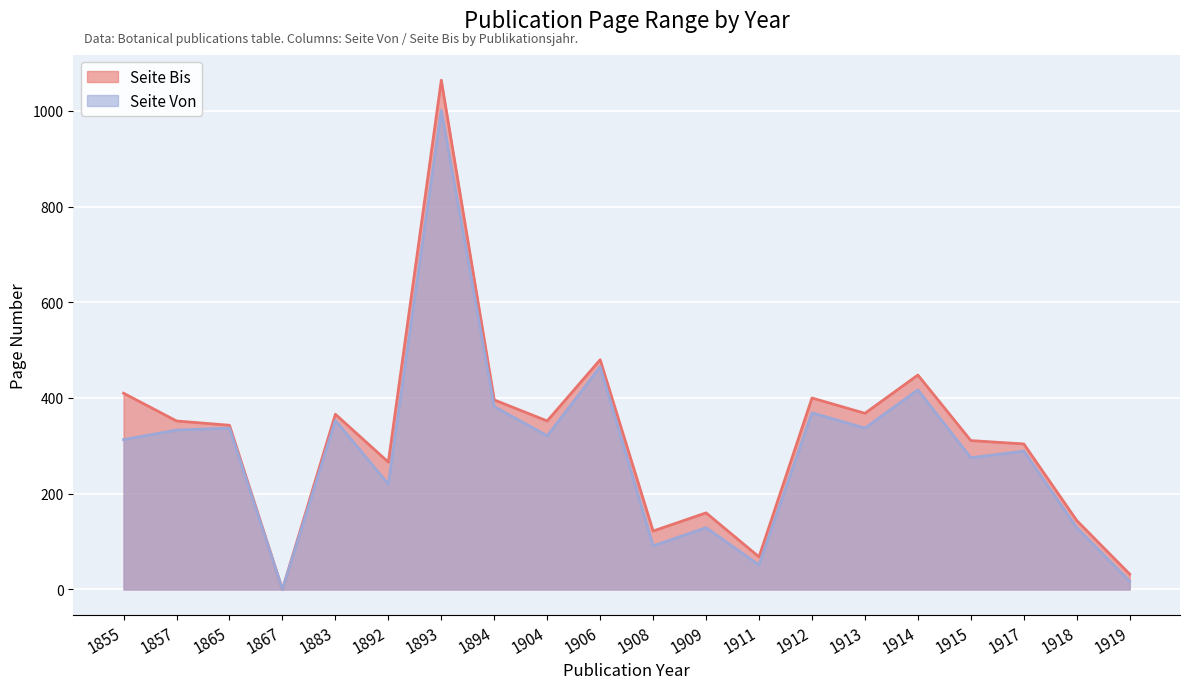

What is the value of the Seite Von point at the 17th from the left?

275